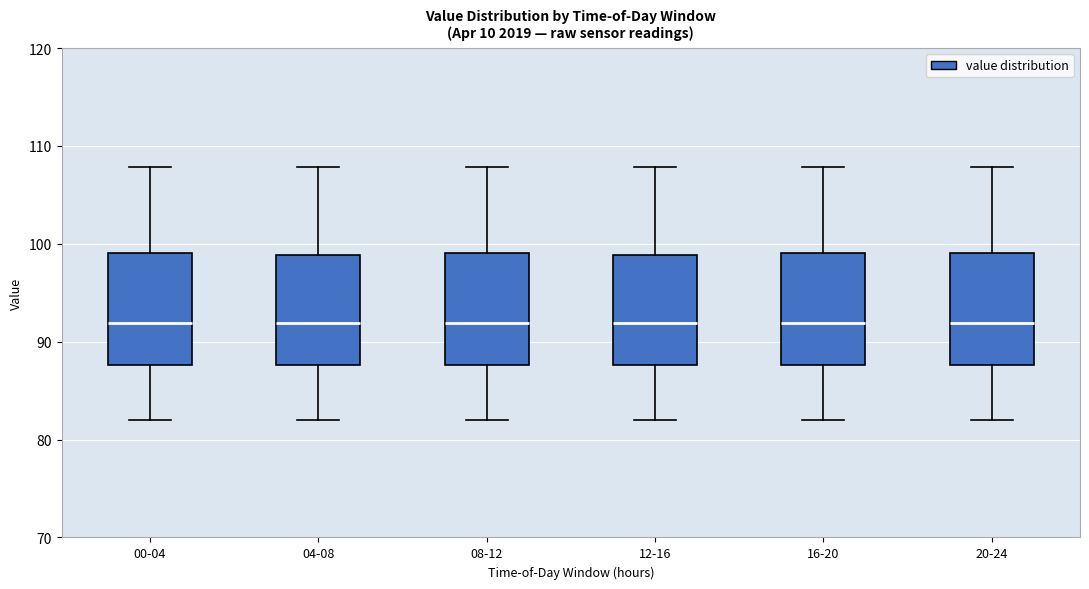

Where is the lower edge of the box for 04-08 on the y-axis? The values are not printed on the chart, so give them approximately, as read against the axis.

88